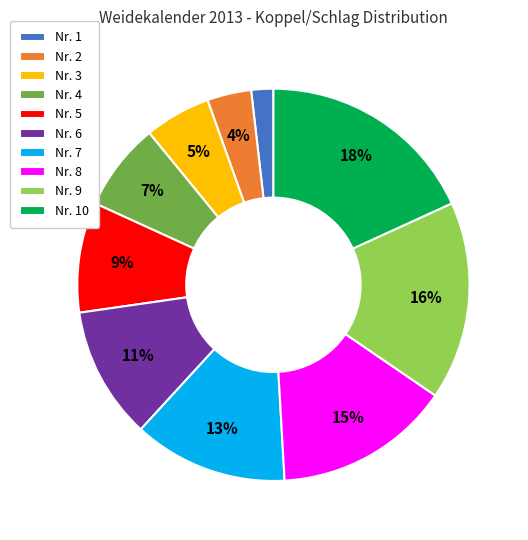

To the nearest percent, what is the average slice percentage?

10%